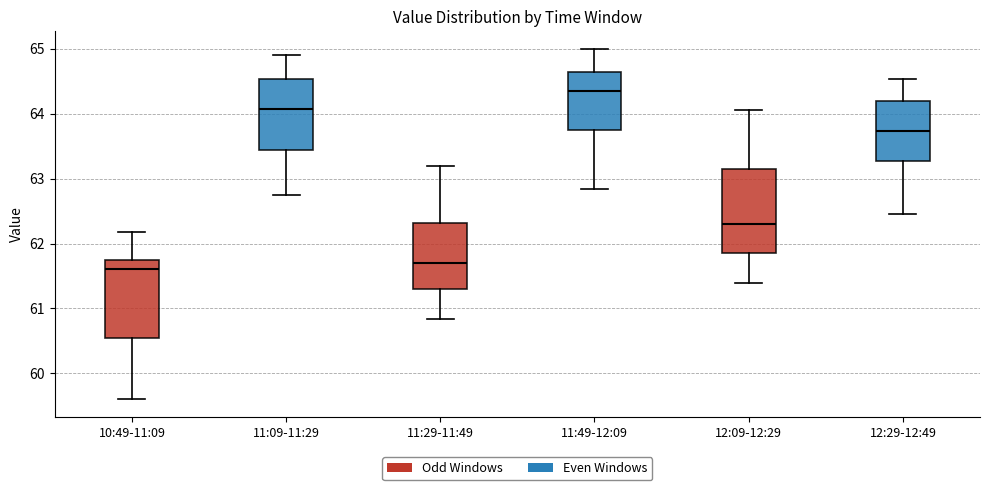

Reading left to right, read every box against the y-axis: the position of its median line, the range the box covers, and the ends of its whiskers. The values are not printed on the chart, so give them approximately, as read against the axis.

10:49-11:09: median 61.6, box 60.6 to 61.7, whiskers 59.6 to 62.2
11:09-11:29: median 64.1, box 63.4 to 64.5, whiskers 62.8 to 64.9
11:29-11:49: median 61.7, box 61.3 to 62.3, whiskers 60.8 to 63.2
11:49-12:09: median 64.4, box 63.8 to 64.6, whiskers 62.8 to 65.0
12:09-12:29: median 62.3, box 61.9 to 63.1, whiskers 61.4 to 64.1
12:29-12:49: median 63.7, box 63.3 to 64.2, whiskers 62.5 to 64.5